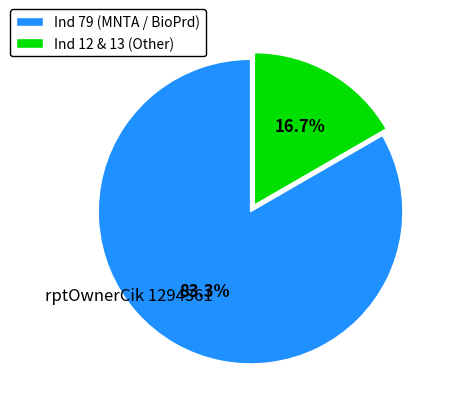

Does any single category account for the majority?

Yes